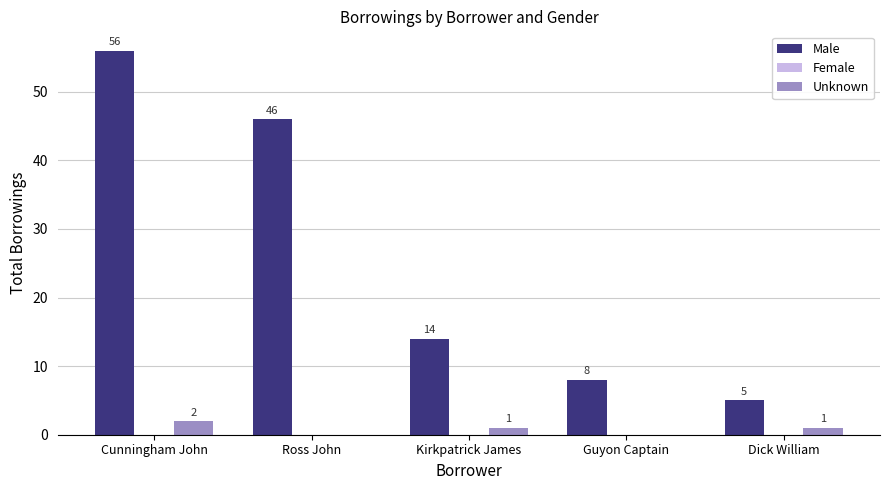

What is the highest value of the Male series?

56